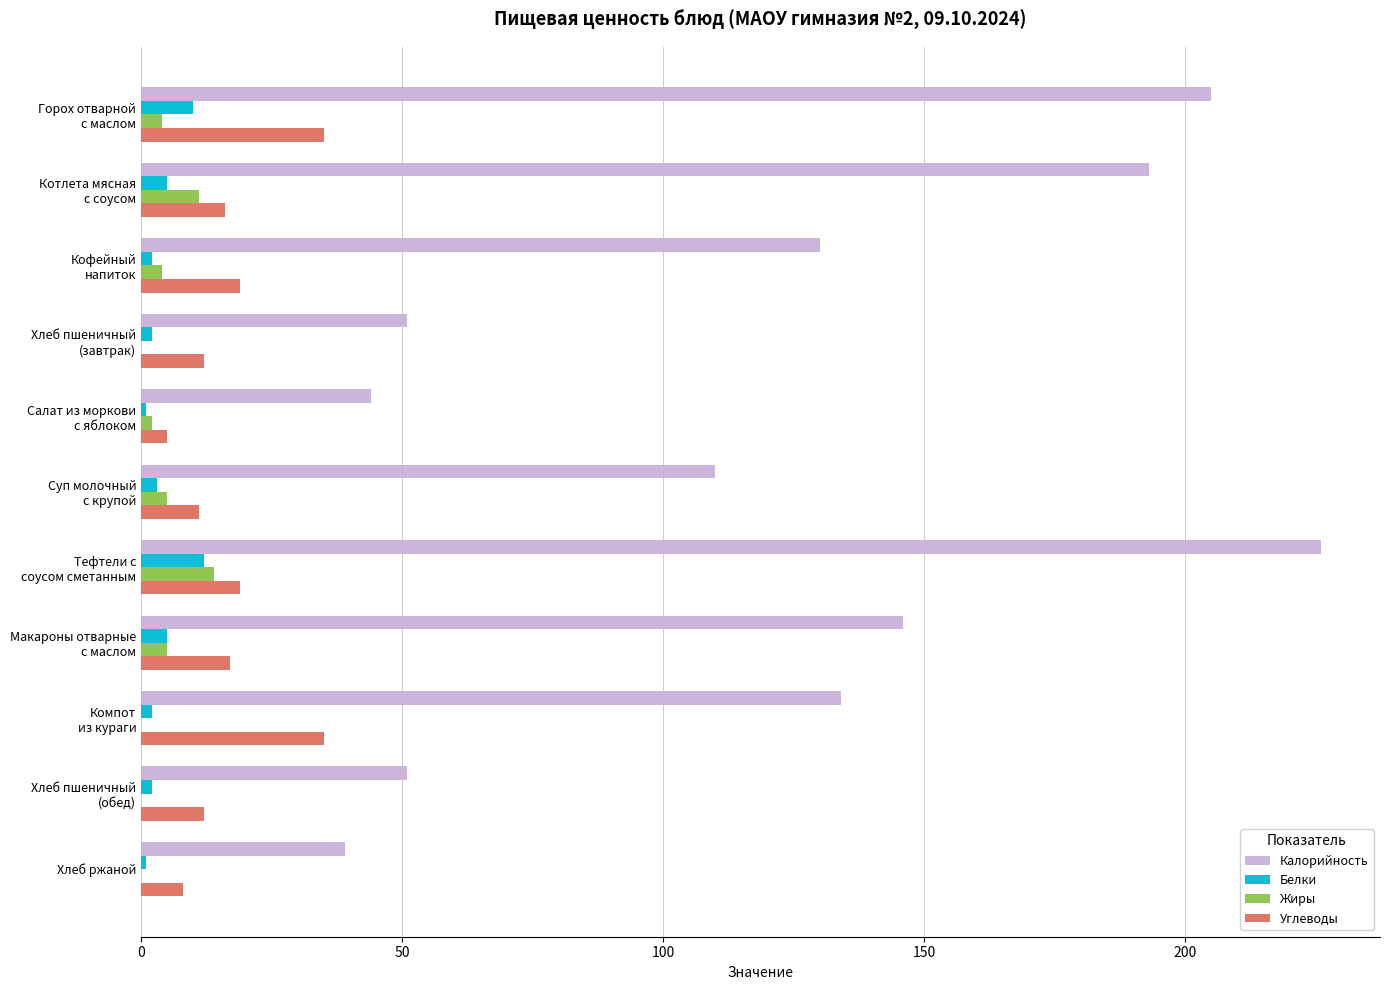

Which series has the largest total across all categories?

Калорийность